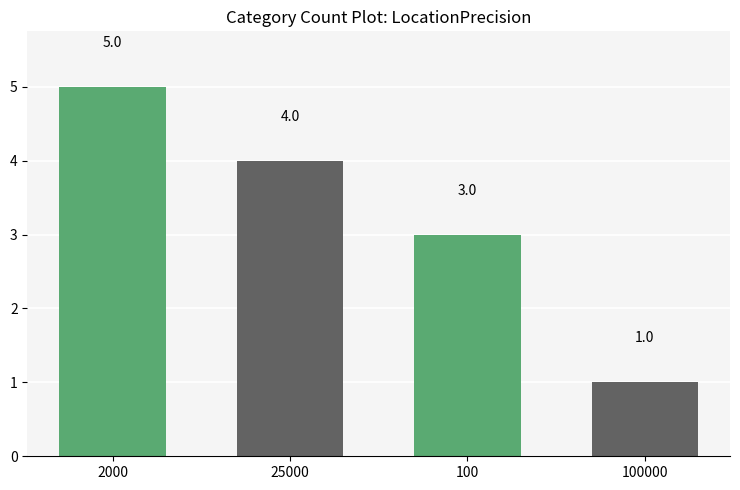

Which has a higher value, 2000 or 100000?

2000